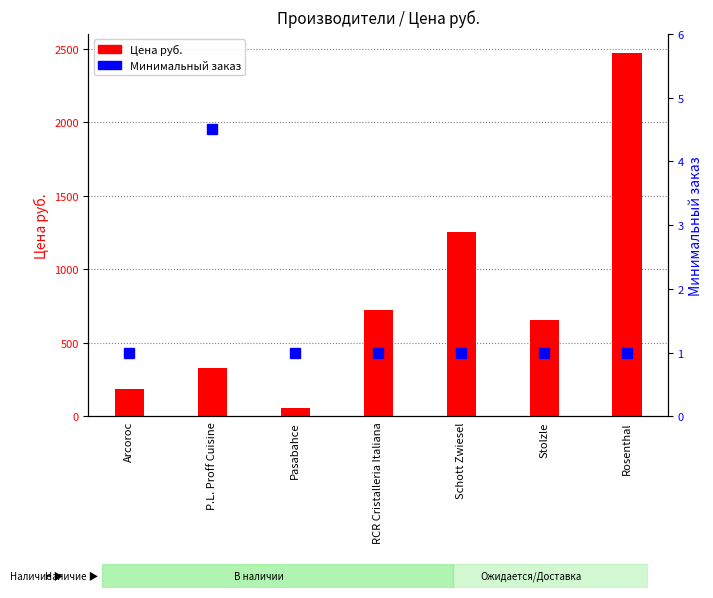

Reading right to left, what are all the values shown in this chart?

Цена руб.: Rosenthal=2472.0	Stolzle=657.0	Schott Zwiesel=1251.0	RCR Cristalleria Italiana=720.3	Pasabahce=58.3	P.L. Proff Cuisine=330.0	Arcoroc=186.0
Минимальный заказ: Rosenthal=1.0	Stolzle=1.0	Schott Zwiesel=1.0	RCR Cristalleria Italiana=1.0	Pasabahce=1.0	P.L. Proff Cuisine=4.5	Arcoroc=1.0